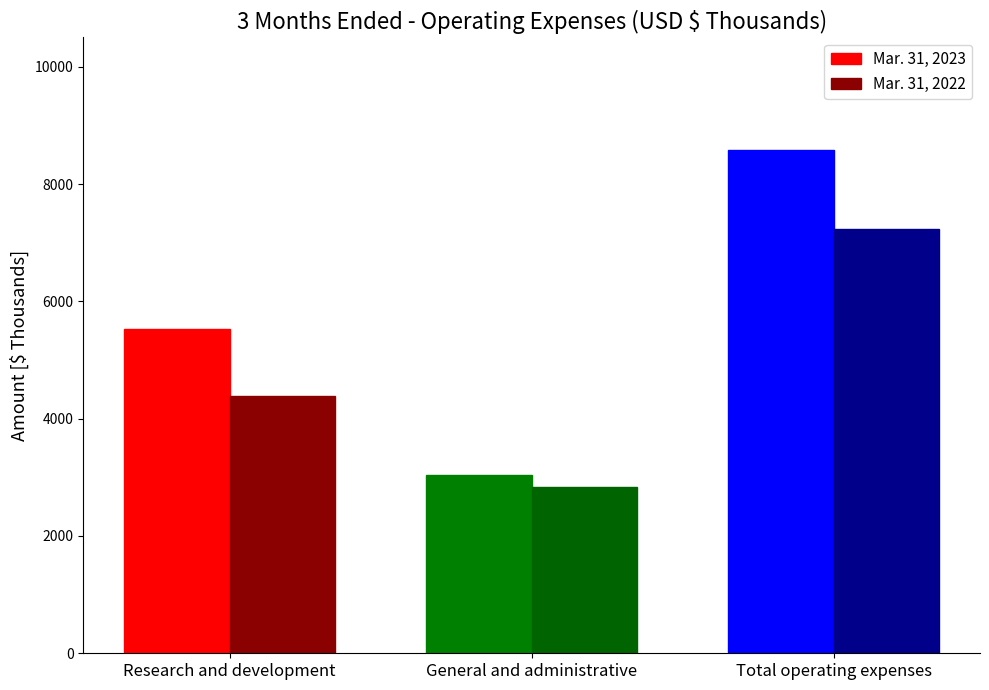

The Mar. 31, 2023 series shows 3044 at General and administrative. True or false?

True